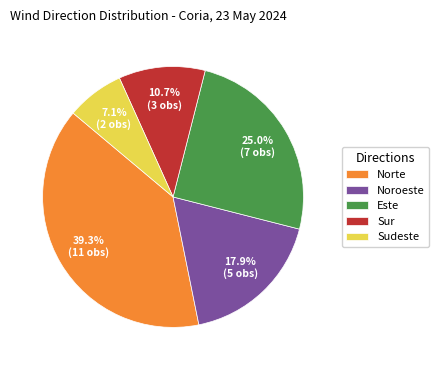

Which category has the smallest portion of the pie?

Sudeste